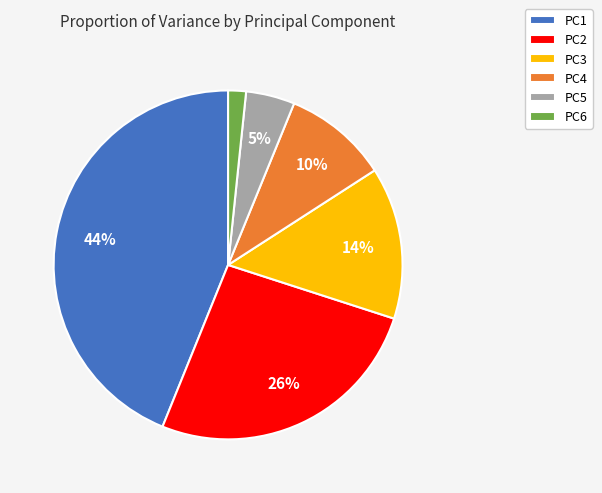

To the nearest percent, what percentage of the pie is PC2?

26%